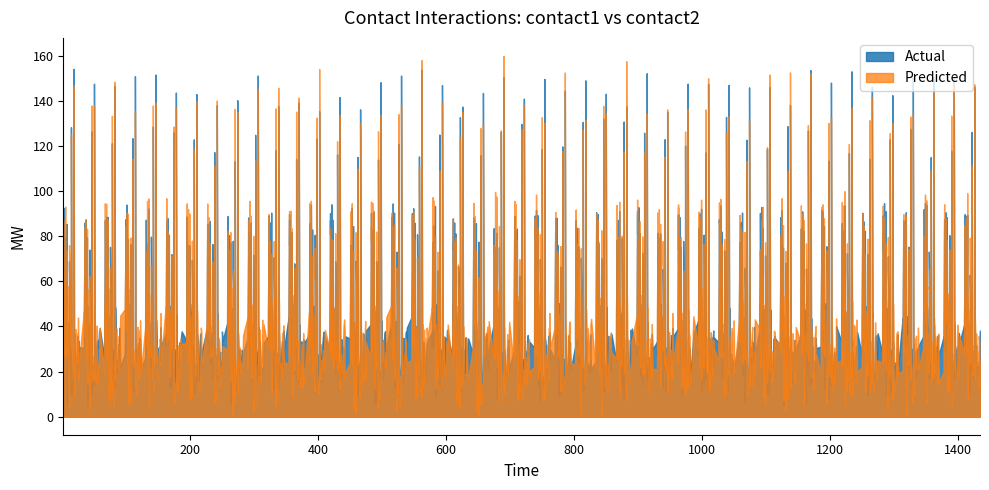

The contact2 series shows 68 at 18. True or false?

True